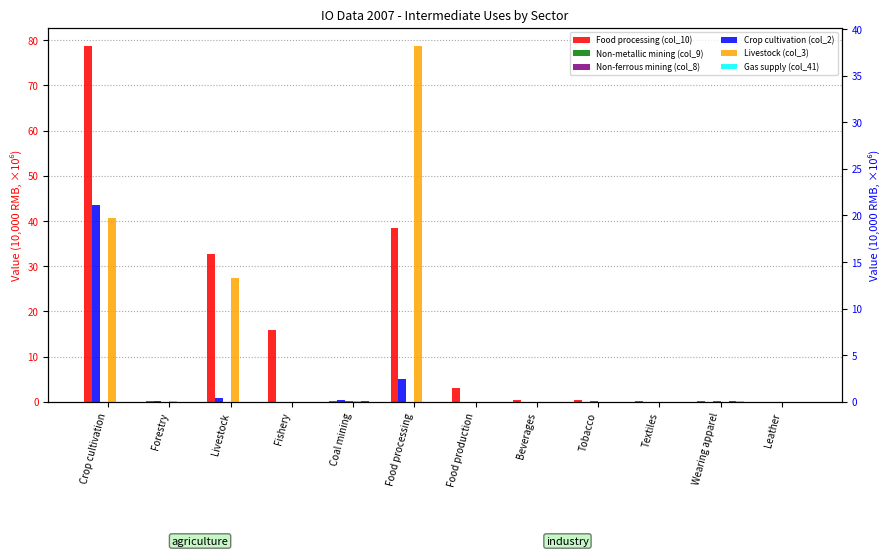

True or false: Non-ferrous mining (col_8) has a value of 0.0 at Beverages.

False